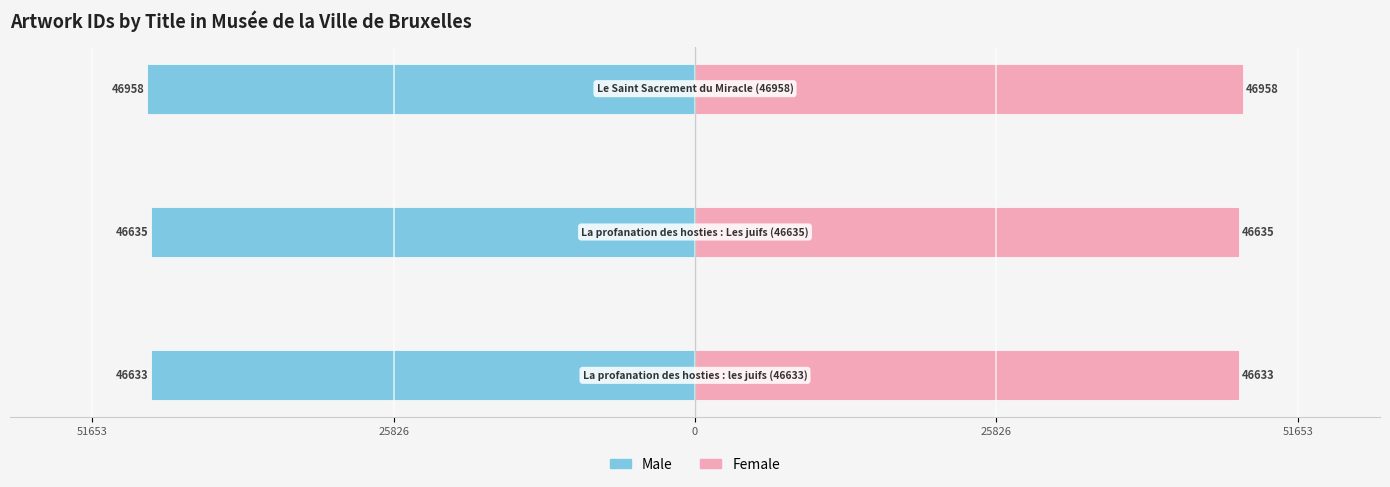

Reading right to left, what are all the values shown in this chart?

Male: -46958	-46635	-46633
Female: 46958	46635	46633